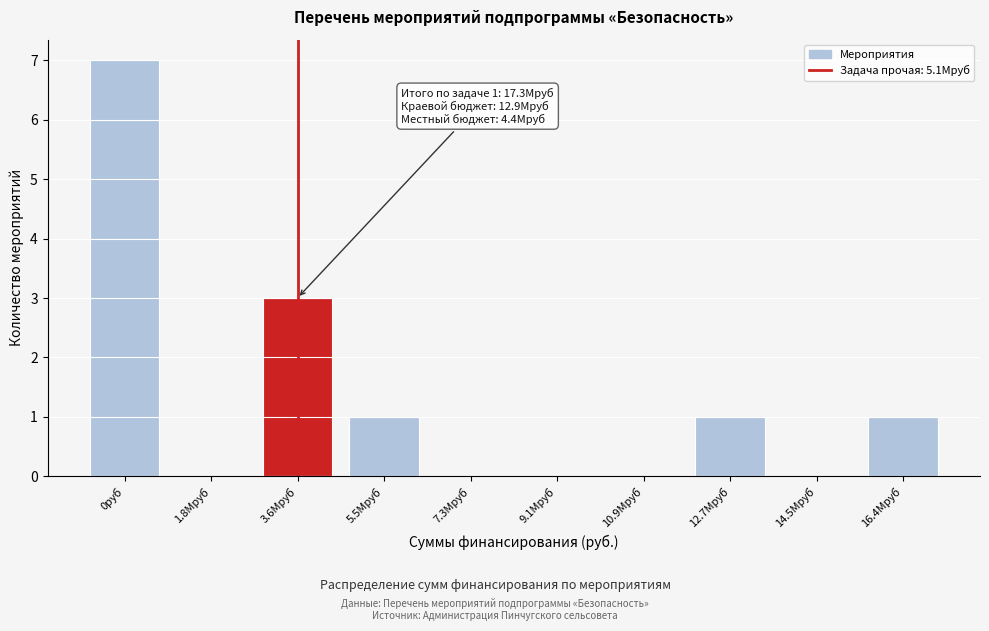

Reading left to right, transcribe all the data shown in this chart.

0руб=7	1.8Мруб=0	3.6Мруб=3	5.5Мруб=1	7.3Мруб=0	9.1Мруб=0	10.9Мруб=0	12.7Мруб=1	14.5Мруб=0	16.4Мруб=1